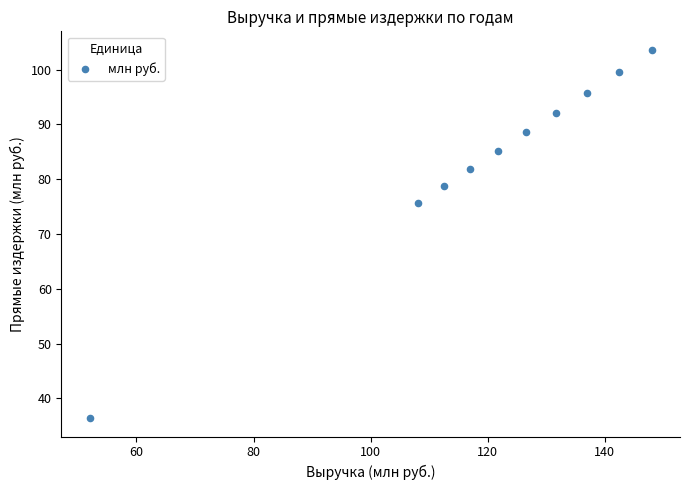

What is the average X value?

119.7